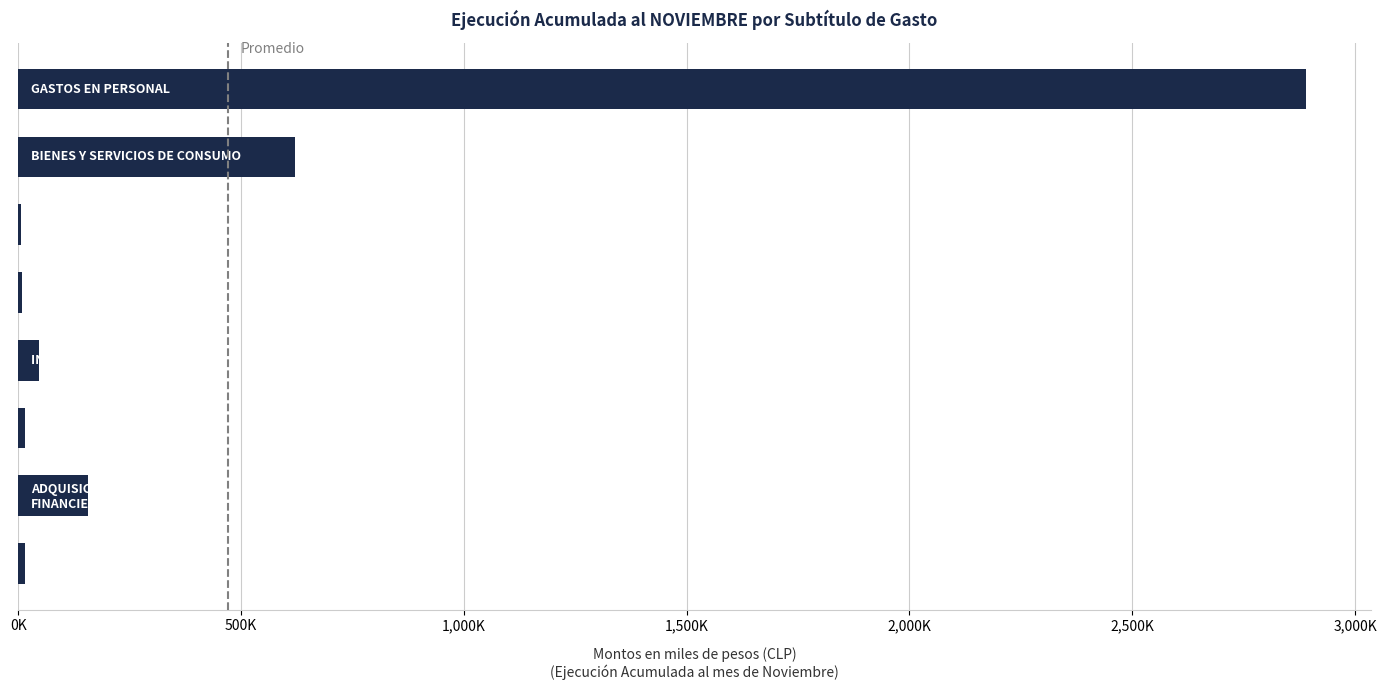

Are the bars horizontal?

Yes